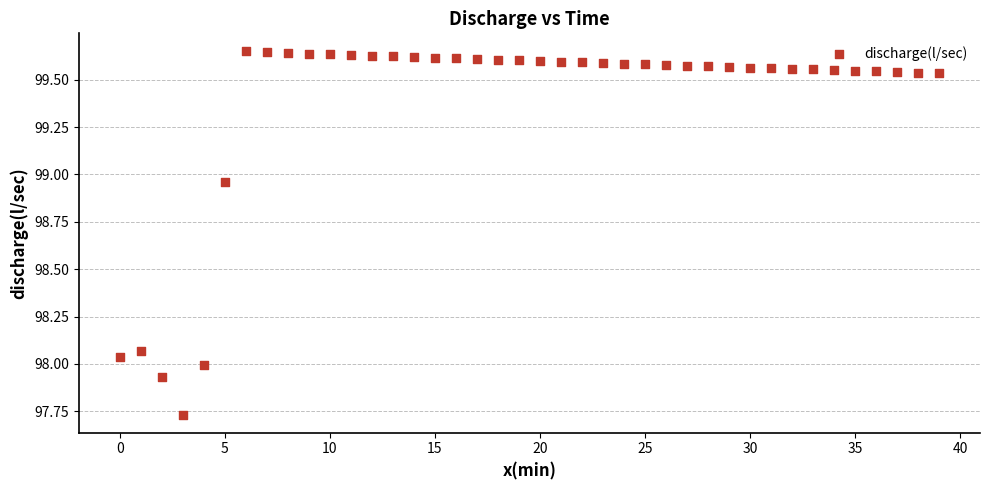

What is the range of Y values (max minus min)?

1.9